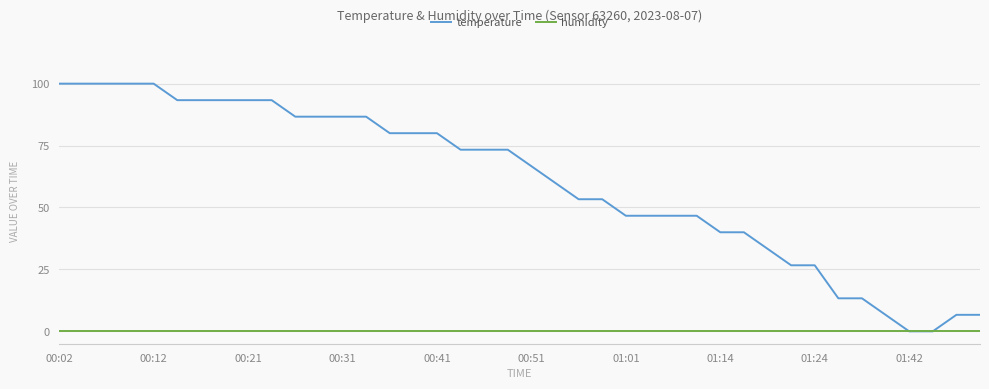

Rank the series by their maximum value, from highest to lowest.

temperature, humidity